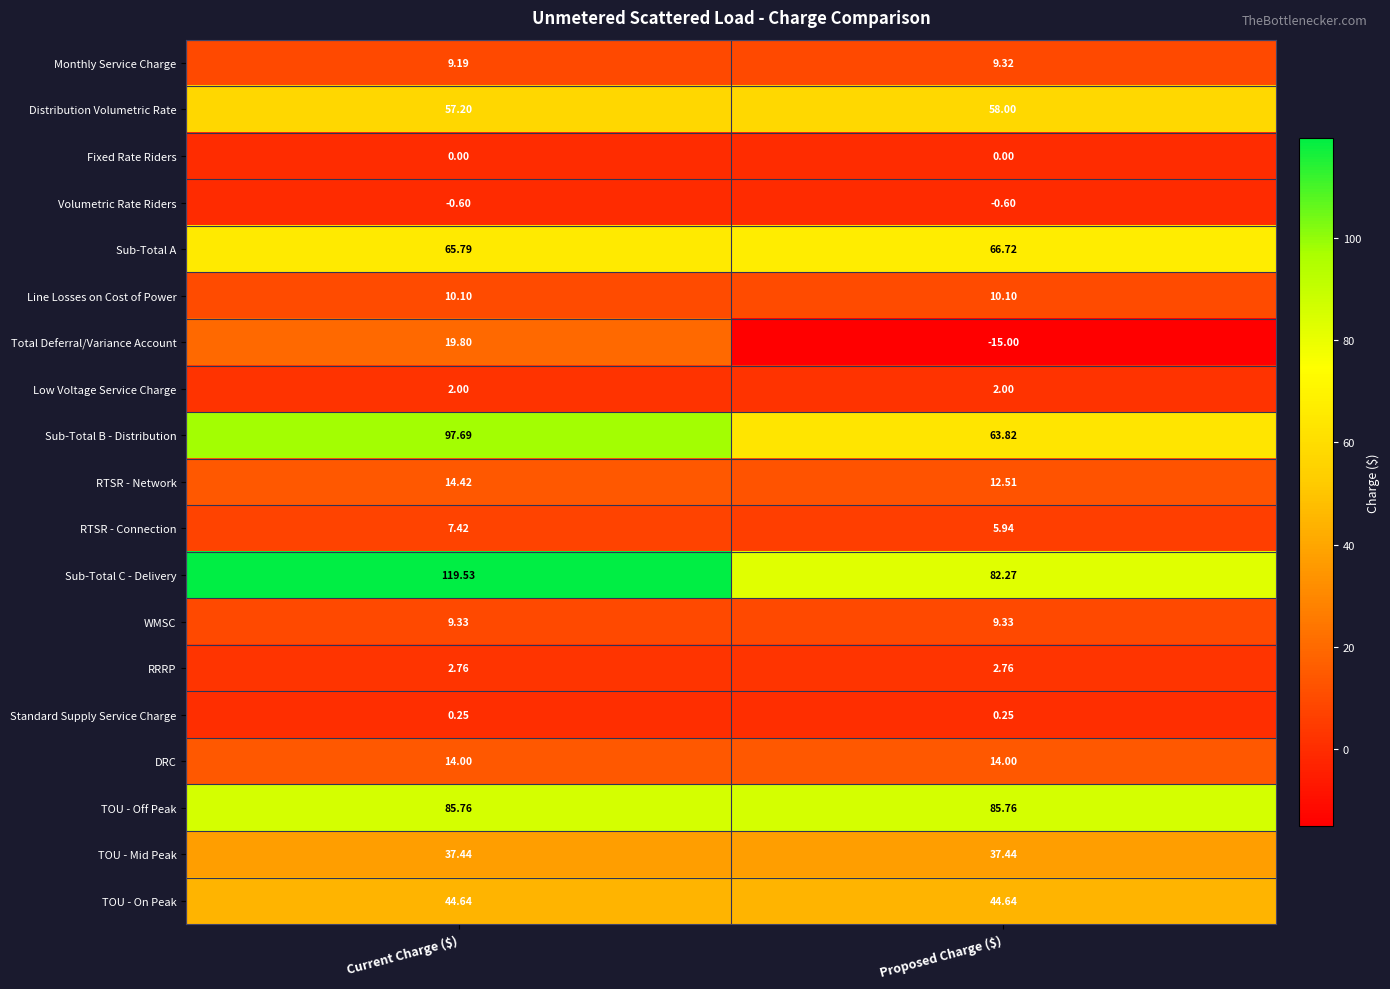

List the series in order of their peak value, lowest first.

Volumetric Rate Riders, Fixed Rate Riders, Standard Supply Service Charge, Low Voltage Service Charge, RRRP, RTSR - Connection, Monthly Service Charge, WMSC, Line Losses on Cost of Power, DRC, RTSR - Network, Total Deferral/Variance Account, TOU - Mid Peak, TOU - On Peak, Distribution Volumetric Rate, Sub-Total A, TOU - Off Peak, Sub-Total B - Distribution, Sub-Total C - Delivery